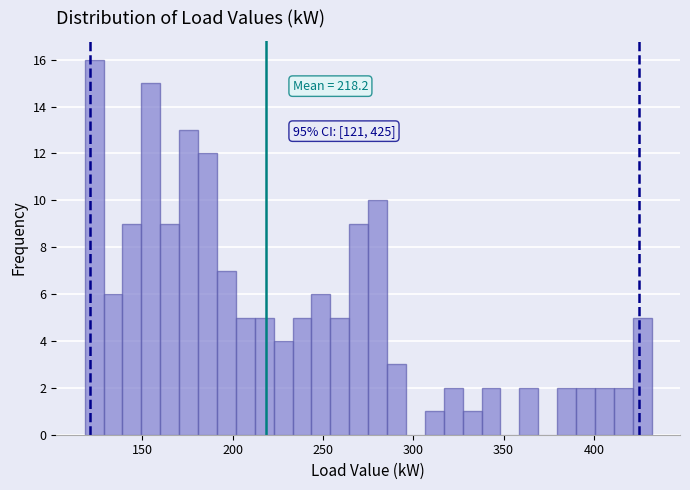

Read against the x-axis, roughly where is the centre of the tallest bar?

125